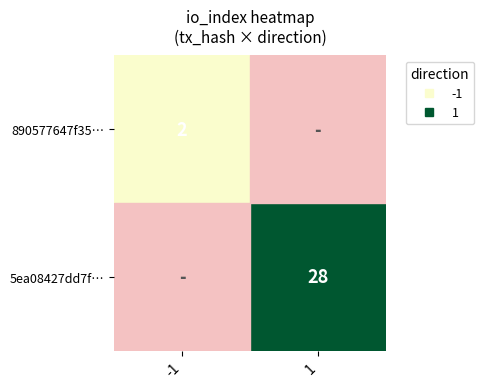

Where is 890577647f35… nearest to the value 1?

-1